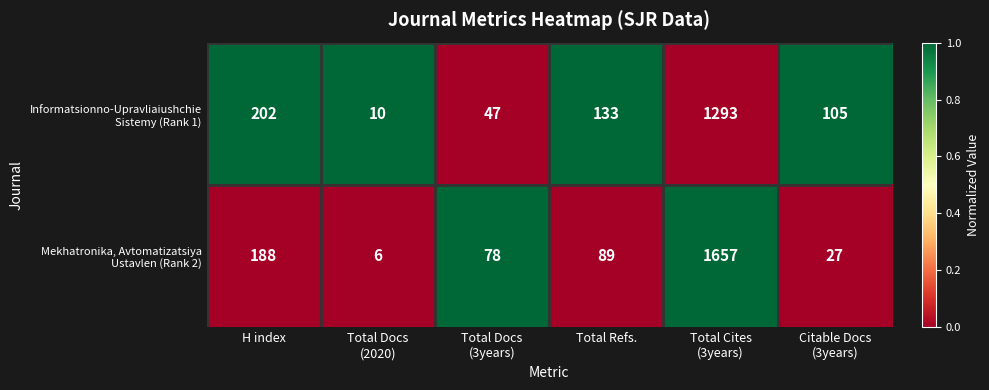

What is the greatest value displayed?

1657